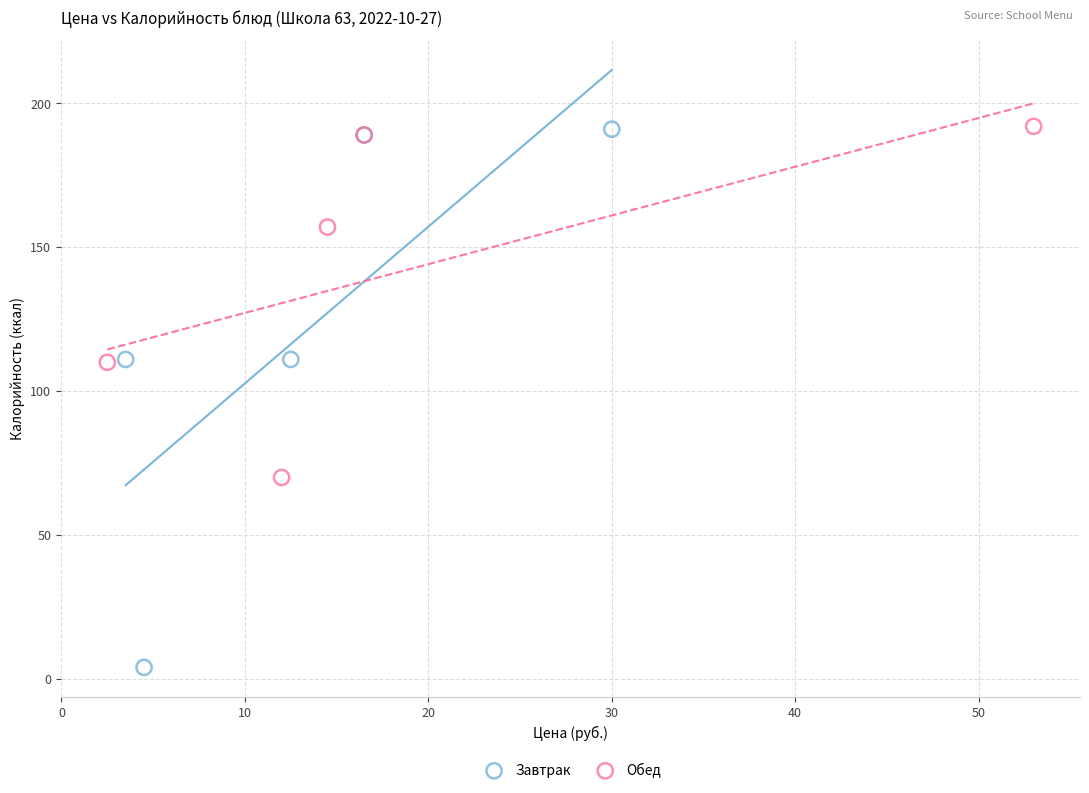

Which series has the widest spread of Y values?

Завтрак